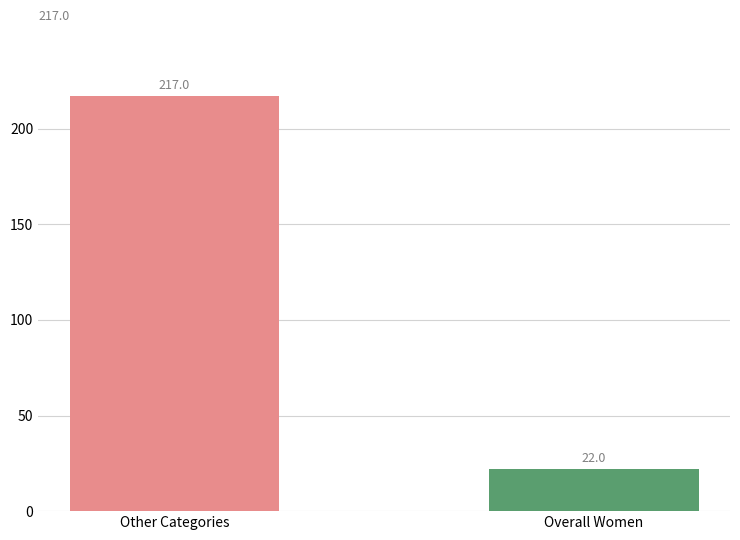

Between Other Categories and Overall Women, which is larger?

Other Categories